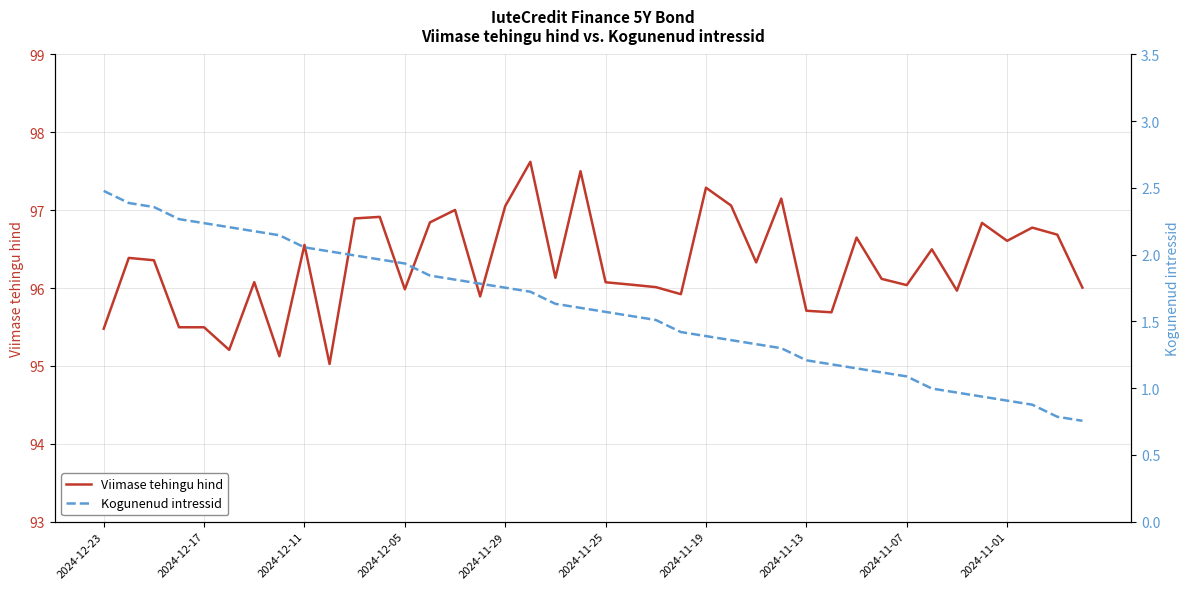

What is the minimum value for Viimase tehingu hind?

95.0